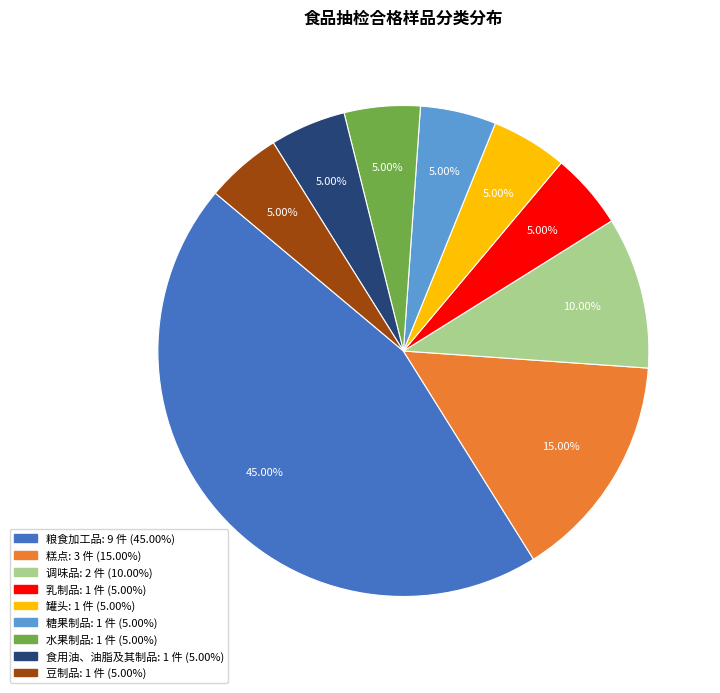

To the nearest percent, what is the average slice percentage?

11%